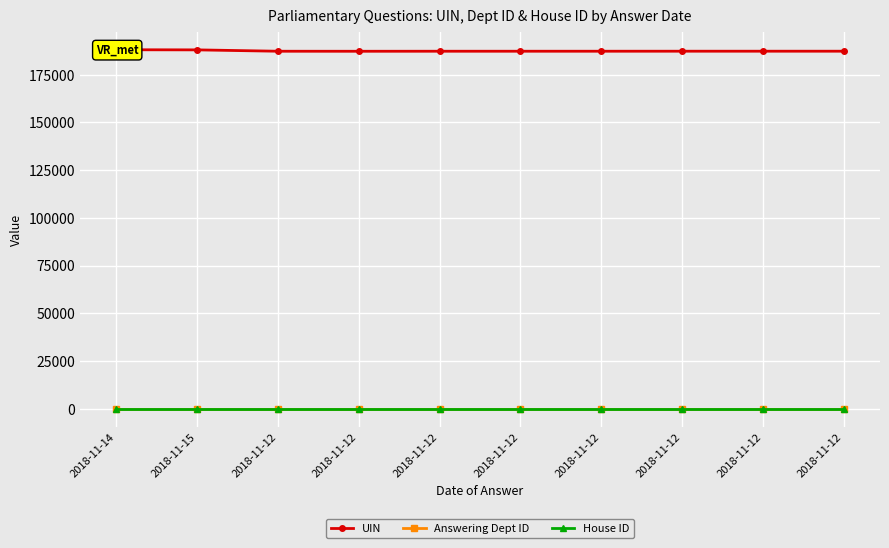

Which series has the widest spread of values?

UIN